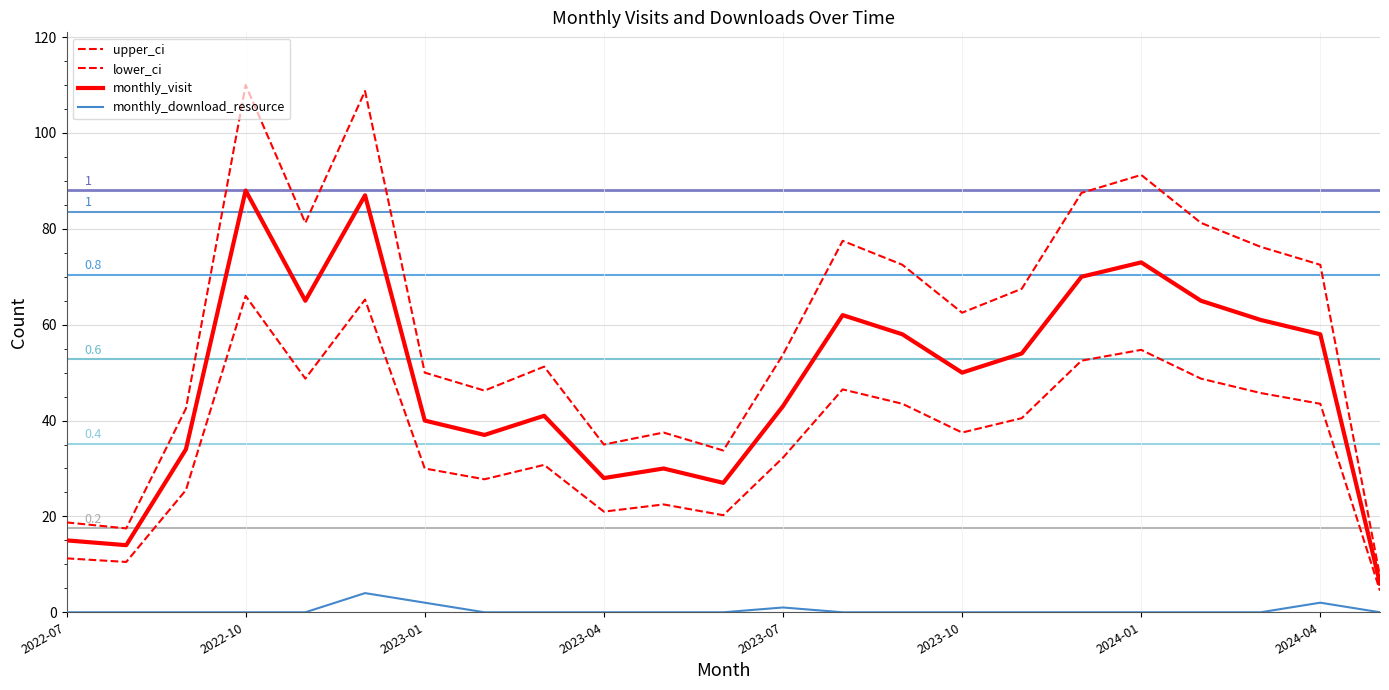

Count the monthly_download_resource values in the range 0 to 1.

20